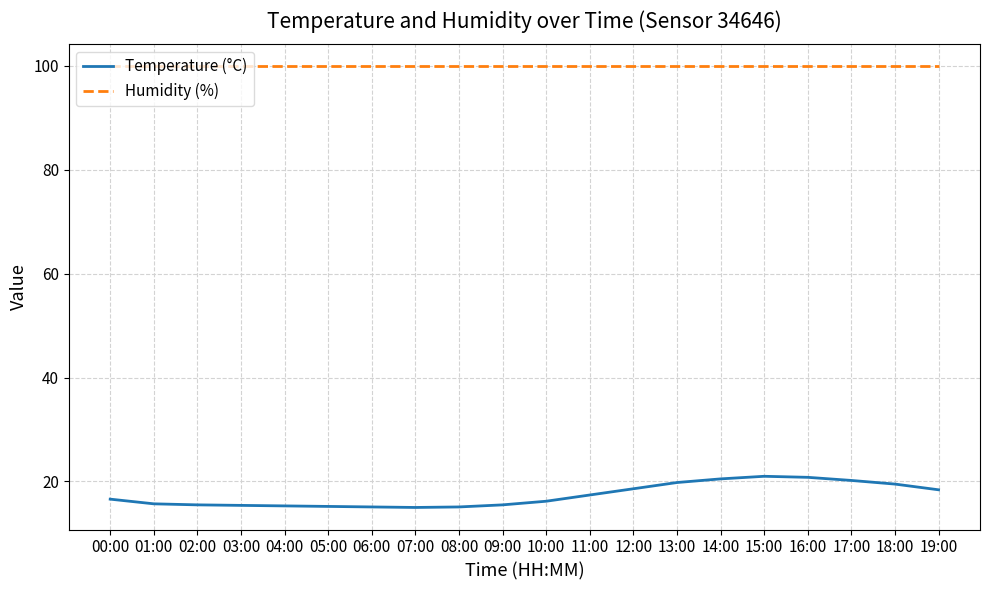

Rank the series by their maximum value, from lowest to highest.

Temperature (°C), Humidity (%)